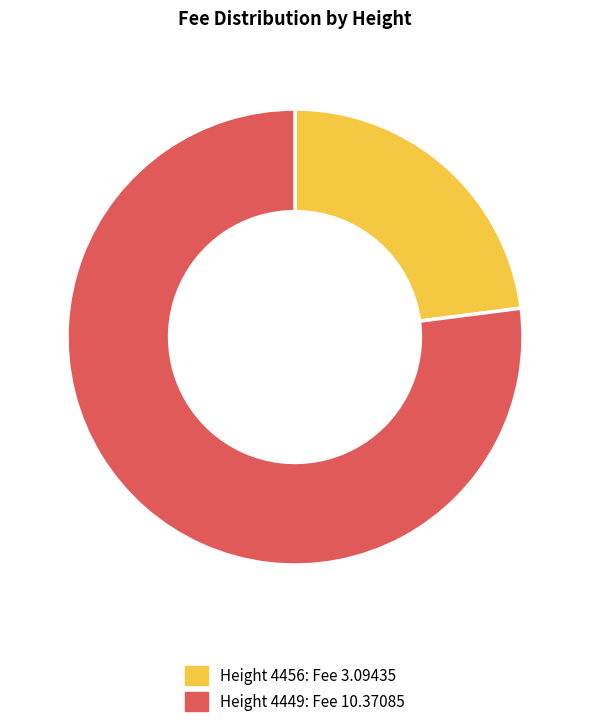

How many slices are in this pie chart?

2